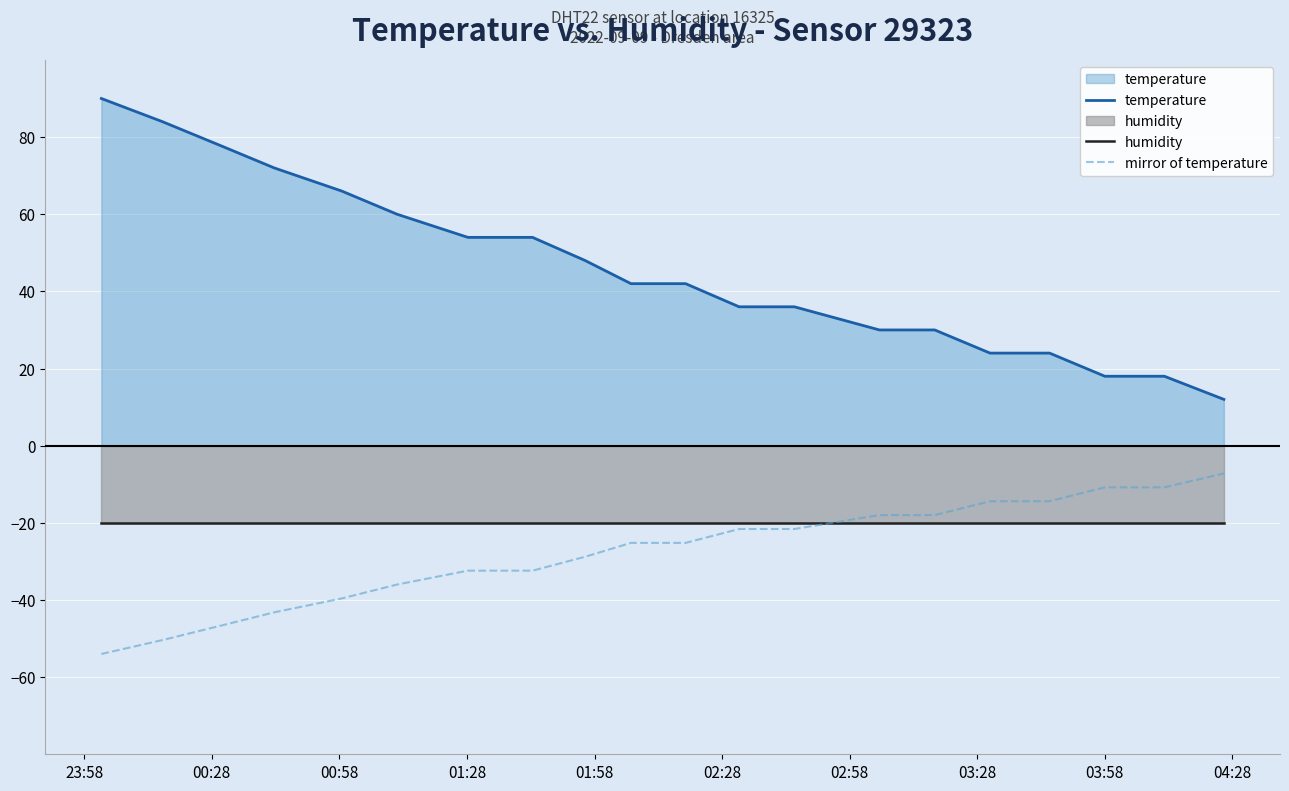

Which series has the largest range (max minus min)?

temperature